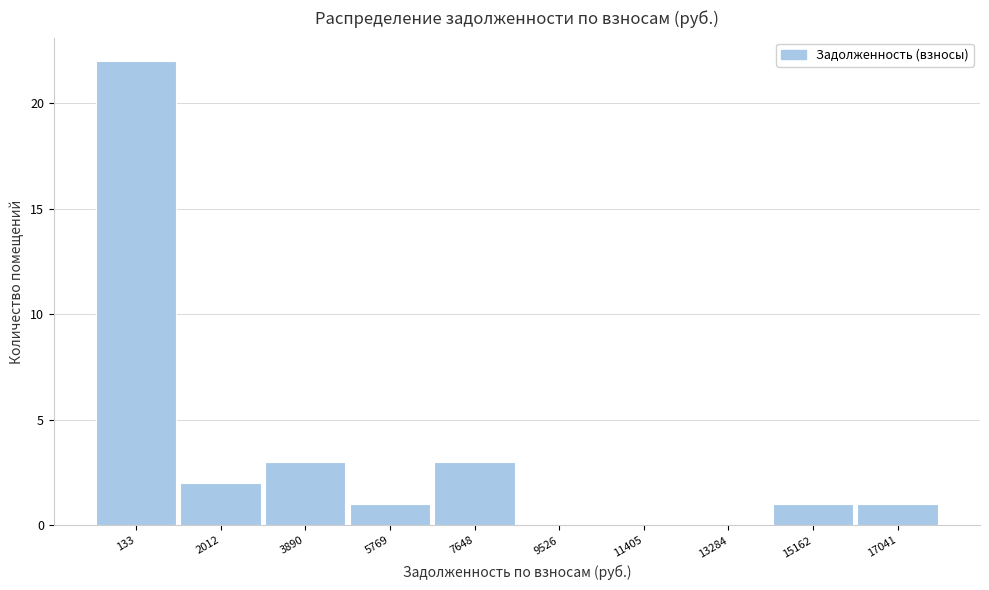

Reading right to left, extract all data points from this chart.

17041=1	15162=1	13284=0	11405=0	9526=0	7648=3	5769=1	3890=3	2012=2	133=22